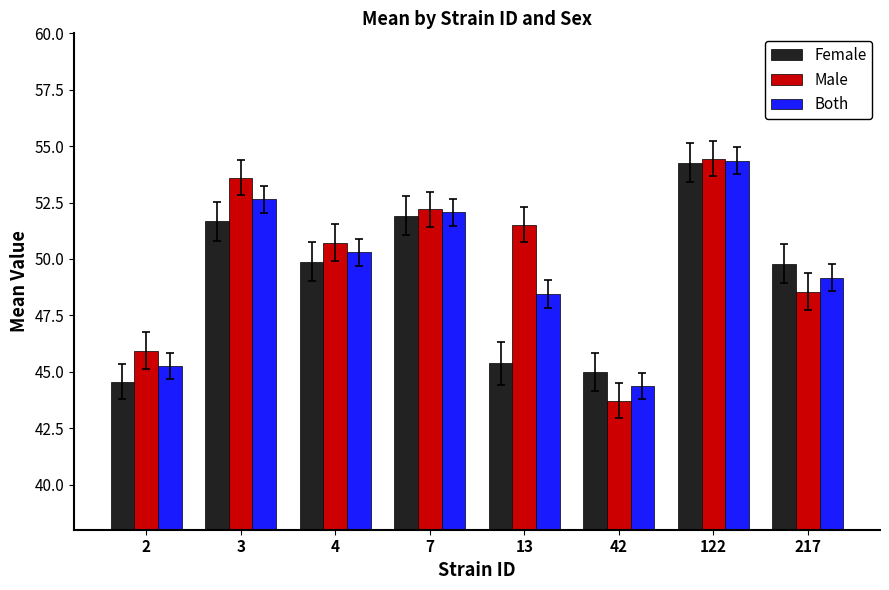

What is the spread (max minus min) of values at 7?

0.3